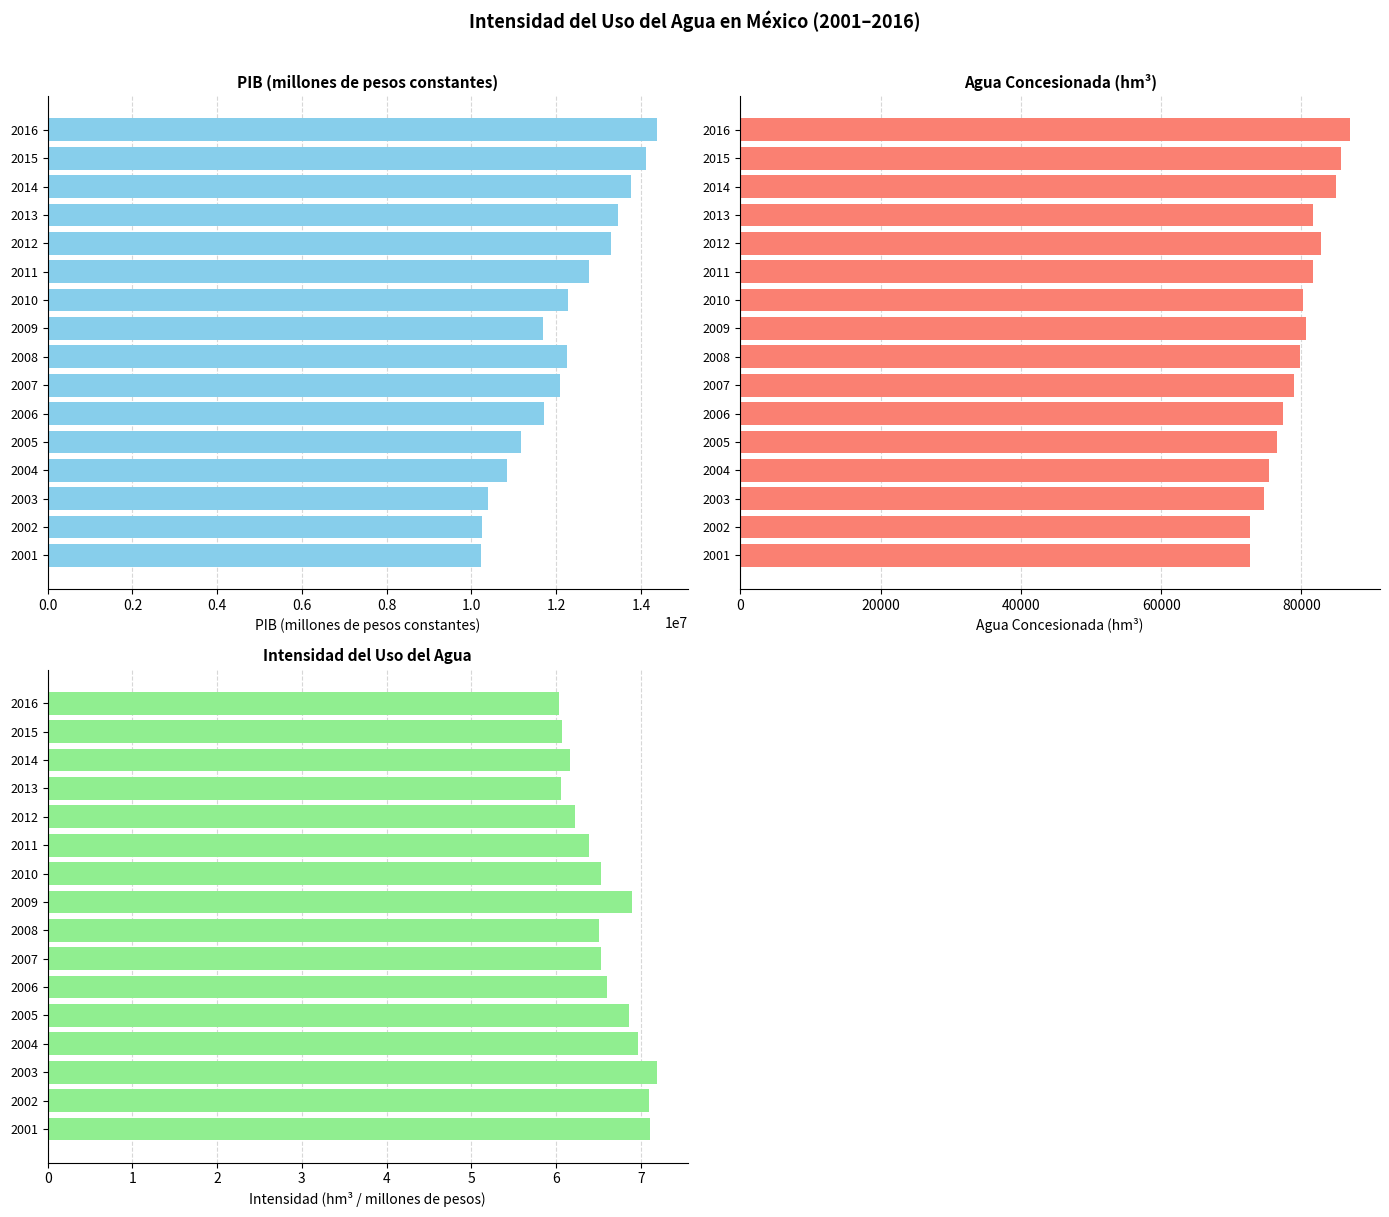

Reading left to right, extract all data points from this chart.

PIB: 10226682.4	10240173.3	10385857.1	10832004.0	11160492.6	11718671.7	12087601.9	12256863.5	11680749.4	12277658.8	12774242.7	13287534.0	13466299.5	13769333.8	14120020.9	14381131.0
AGUA CONSESIONADA: 72664.0	72650.8	74687.3	75433.2	76508.4	77322.1	78949.5	79752.3	80587.0	80213.4	81588.1	82733.7	81651.0	84929.0	85664.2	86850.6
INTENSIDAD: 7.1	7.1	7.2	7.0	6.9	6.6	6.5	6.5	6.9	6.5	6.4	6.2	6.1	6.2	6.1	6.0